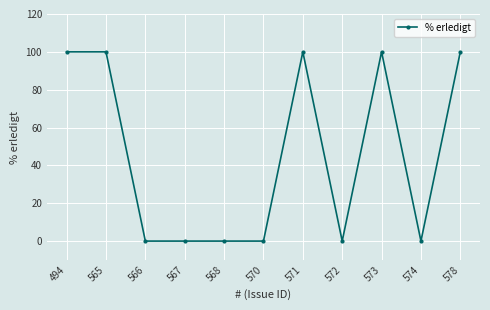

What is the sum of the values at 565 and 566?

100